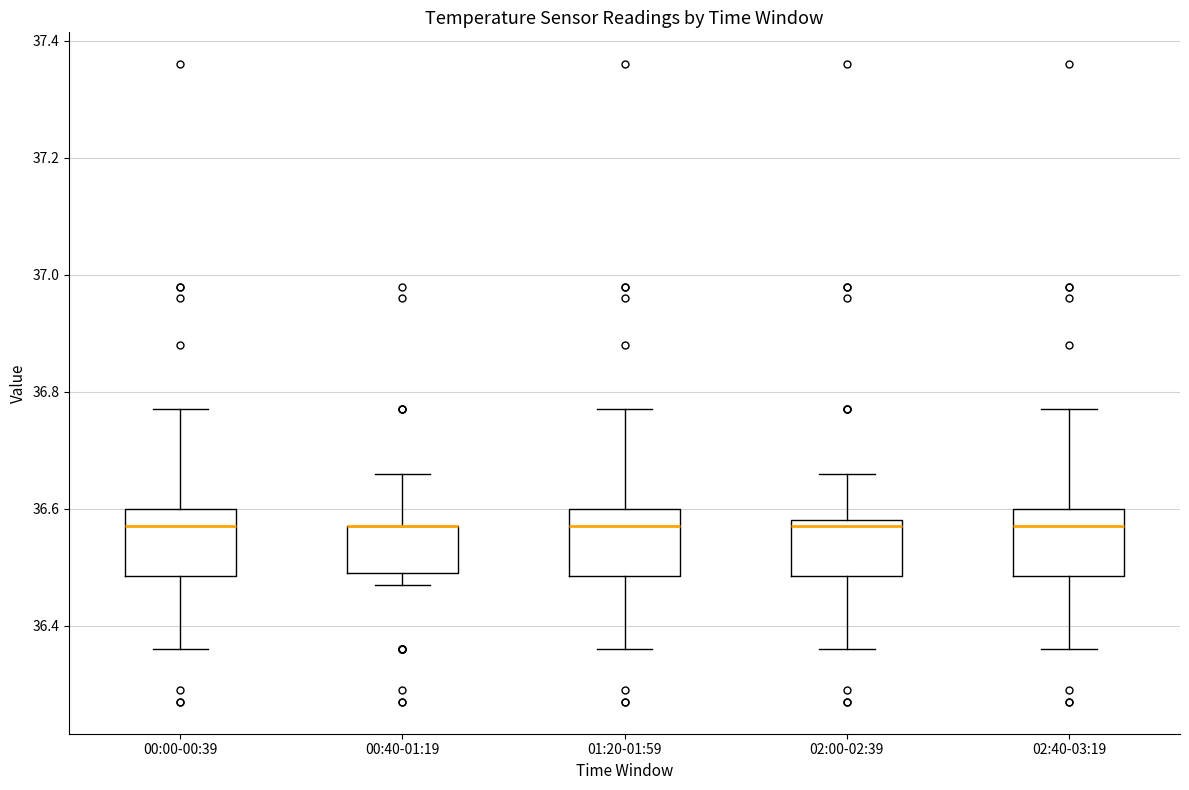

Reading left to right, read every box against the y-axis: the position of its median line, the range the box covers, and the ends of its whiskers. The values are not printed on the chart, so give them approximately, as read against the axis.

00:00-00:39: median 36.58, box 36.48 to 36.60, whiskers 36.36 to 36.78
00:40-01:19: median 36.58 (drawn on the box's upper edge), box 36.50 to 36.58, whiskers 36.48 to 36.66
01:20-01:59: median 36.58, box 36.48 to 36.60, whiskers 36.36 to 36.78
02:00-02:39: median 36.58 (just below the box's upper edge), box 36.48 to 36.58, whiskers 36.36 to 36.66
02:40-03:19: median 36.58, box 36.48 to 36.60, whiskers 36.36 to 36.78